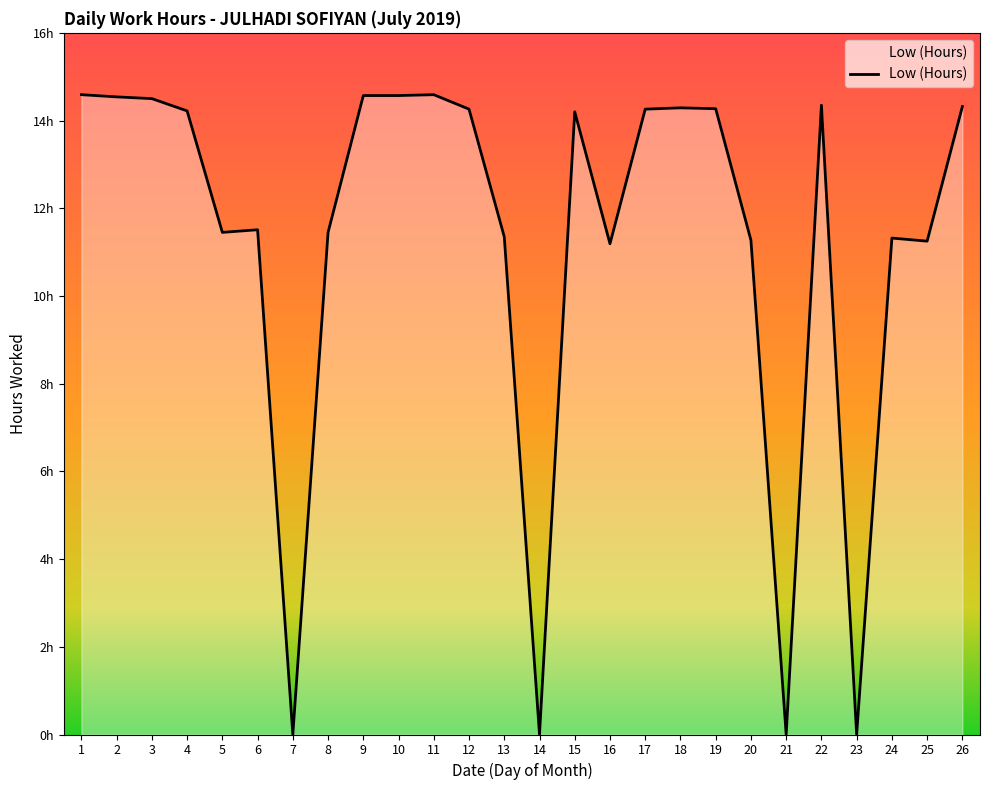

True or false: the data has more than 2 interior local peaks.

True